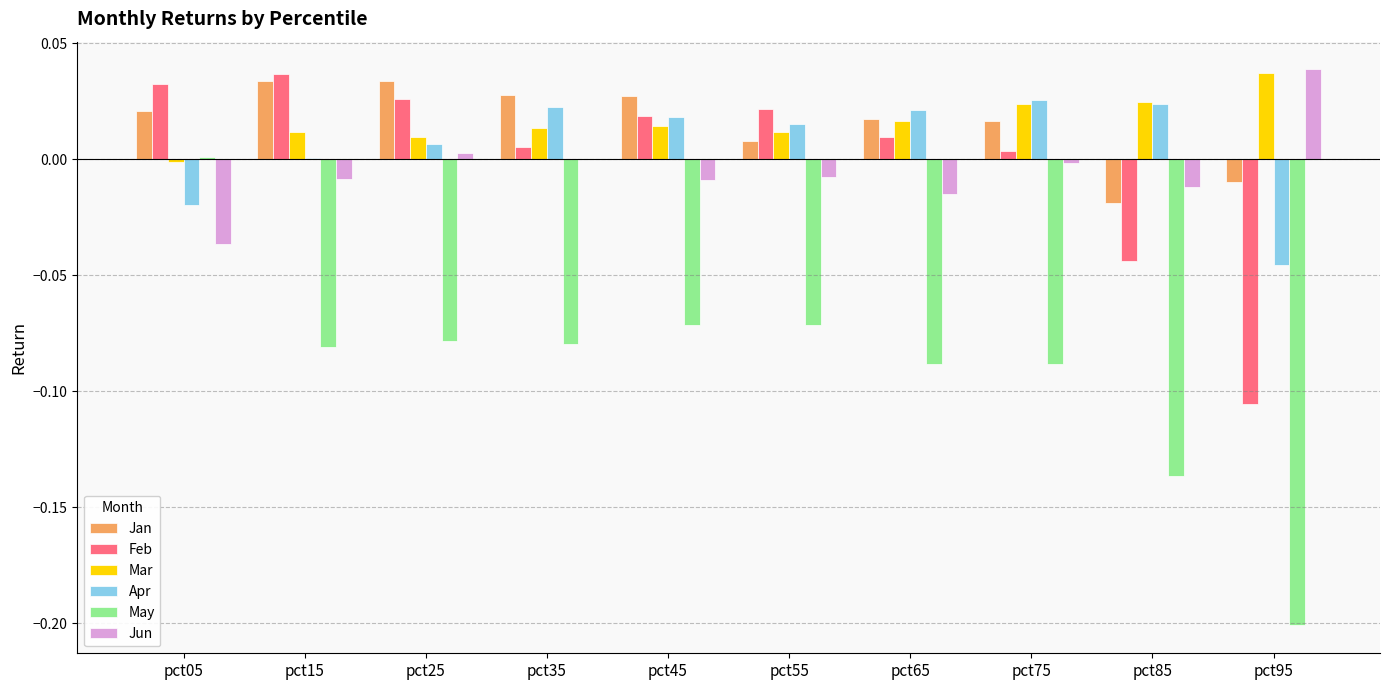

True or false: Jan has a value of 0.0 at pct15.

True